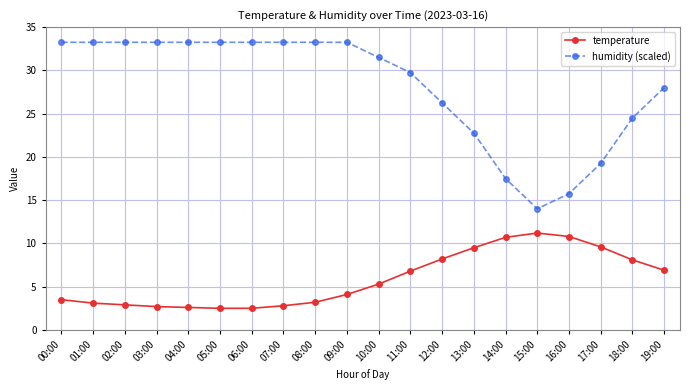

What is the minimum value for humidity (scaled)?

14.0